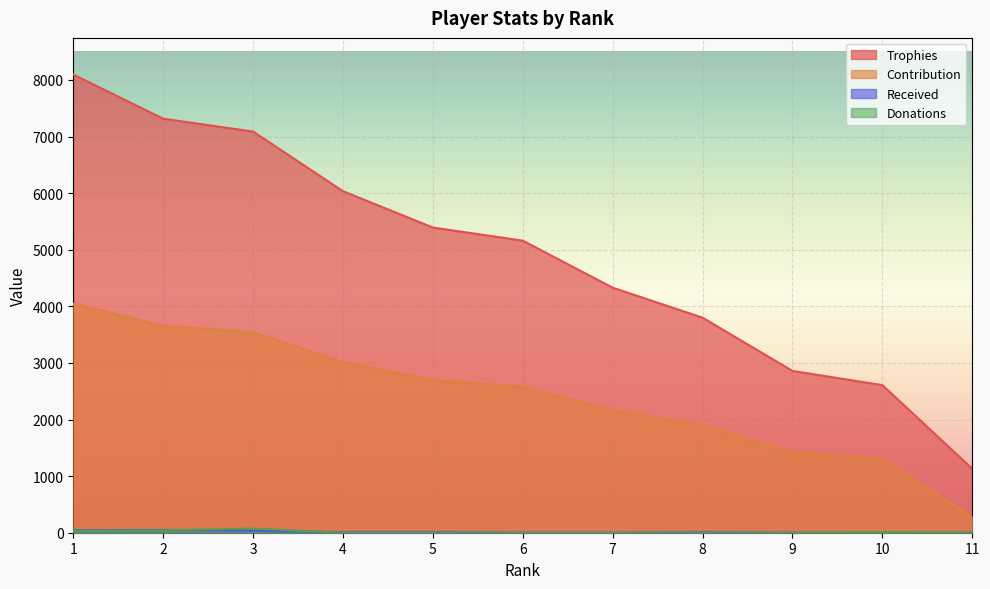

True or false: Received and Contribution intersect in this chart.

False